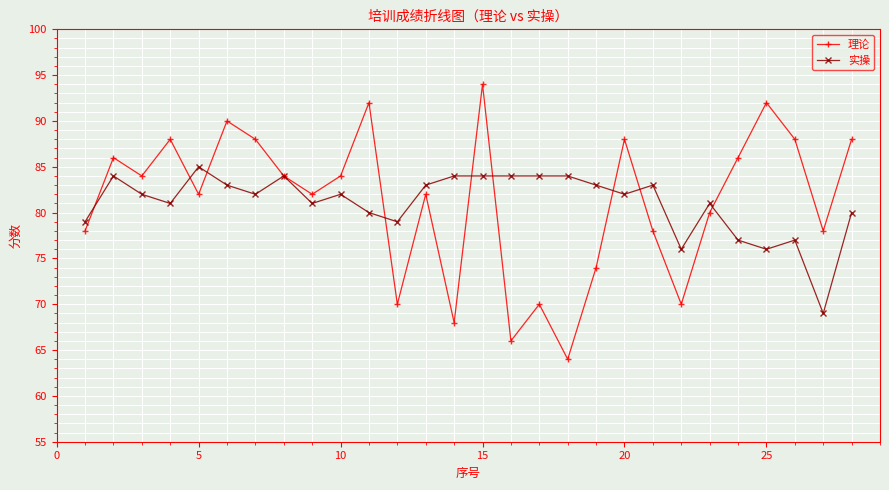

Rank the series by their maximum value, from highest to lowest.

理论, 实操